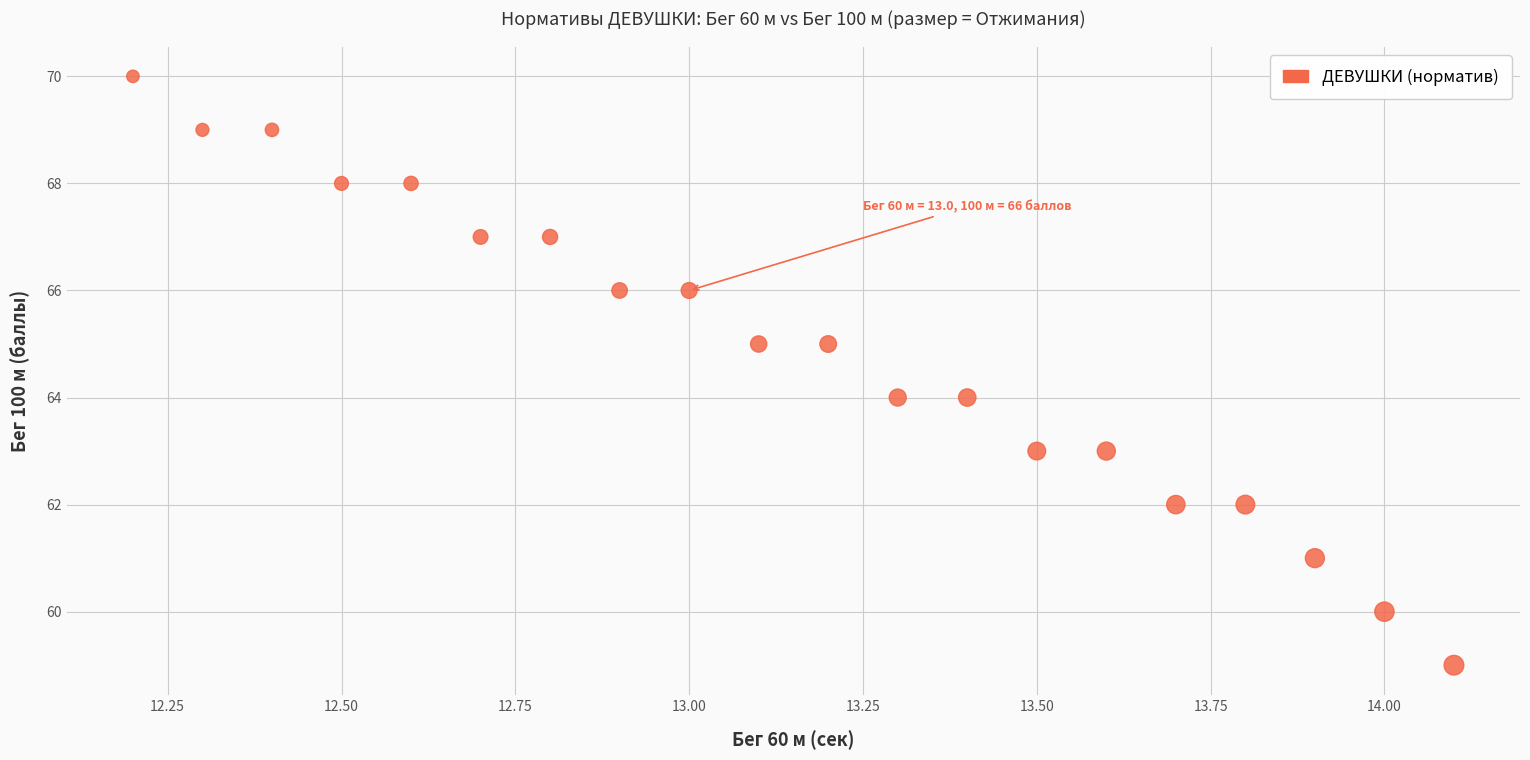

What is the range of Y values (max minus min)?

11